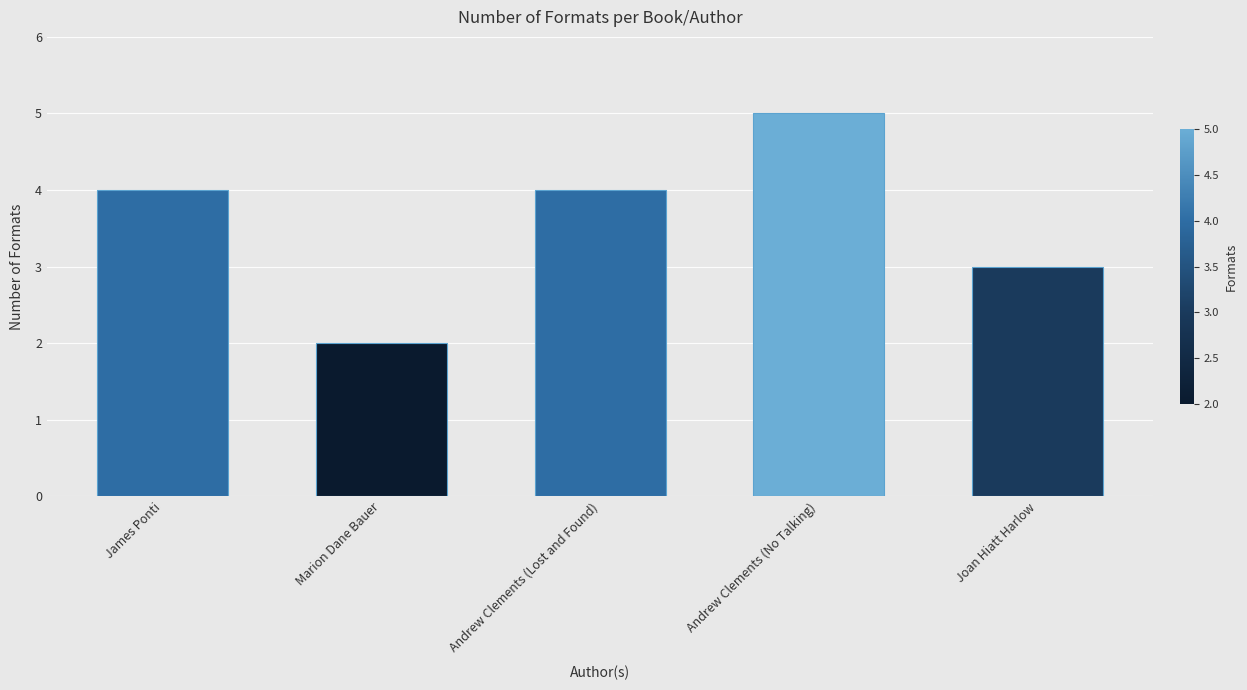

What is the change in value from Marion Dane Bauer to Andrew Clements (Lost and Found)?

+2